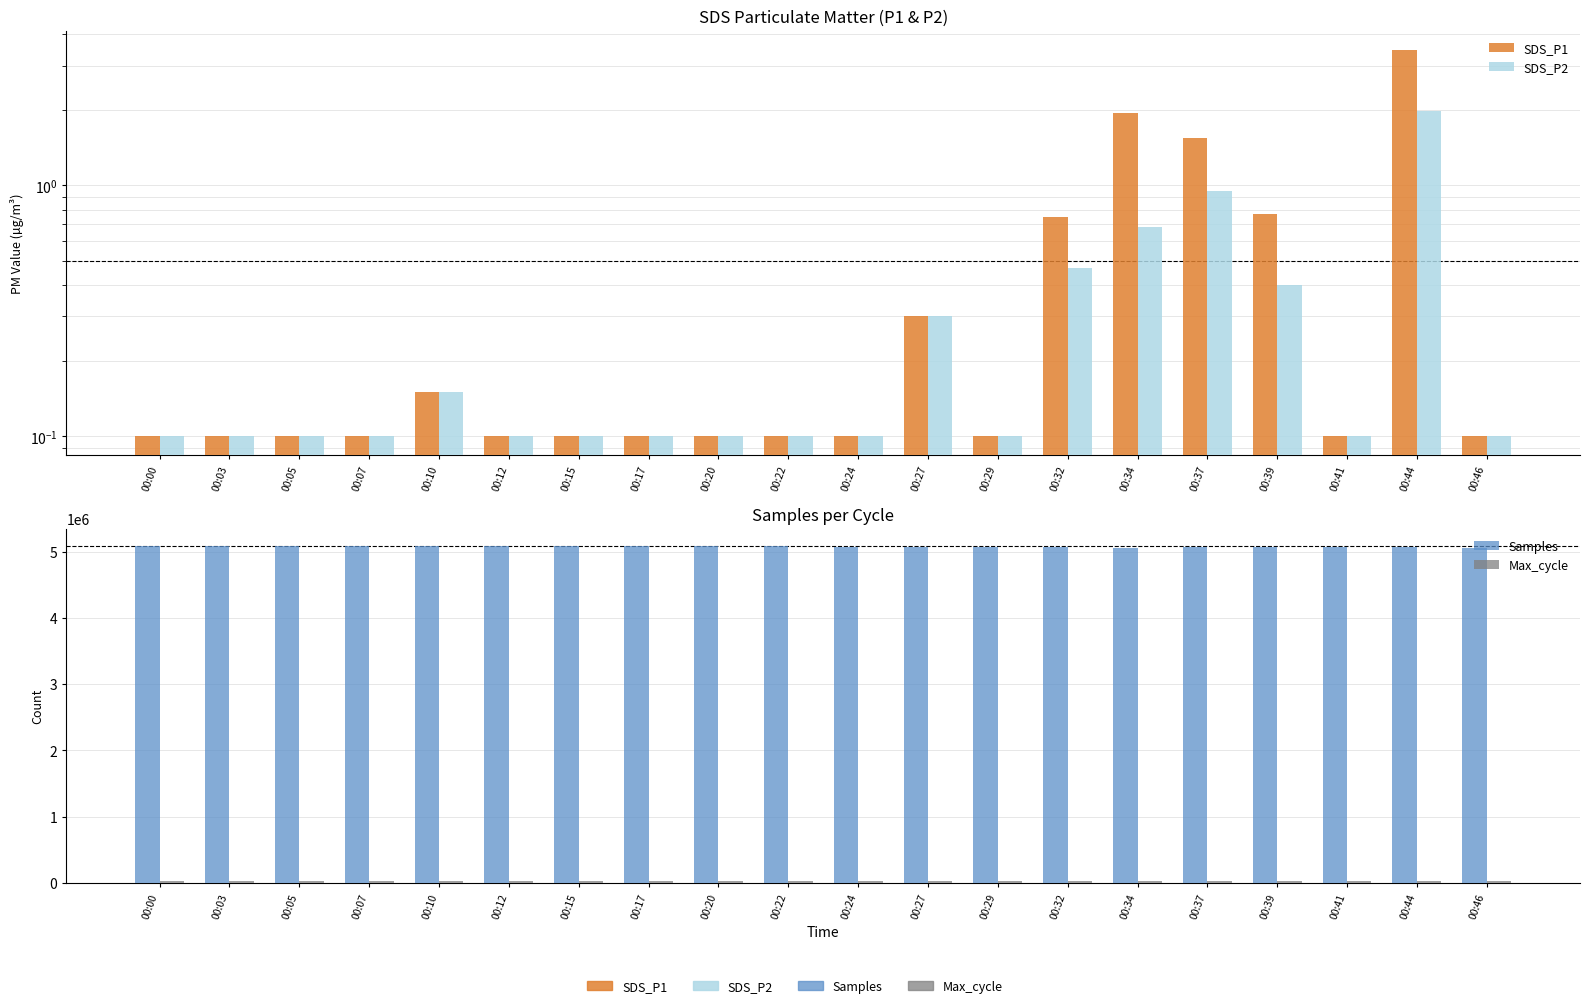

At which category is the sum across all series the highest?

00:00